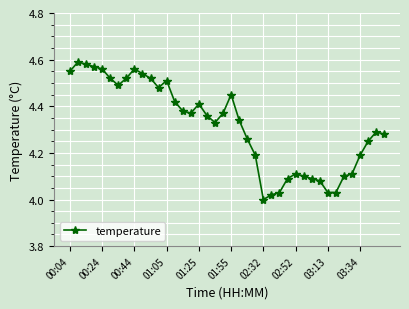

True or false: there are more than 0 points higher than both neighbors.

True